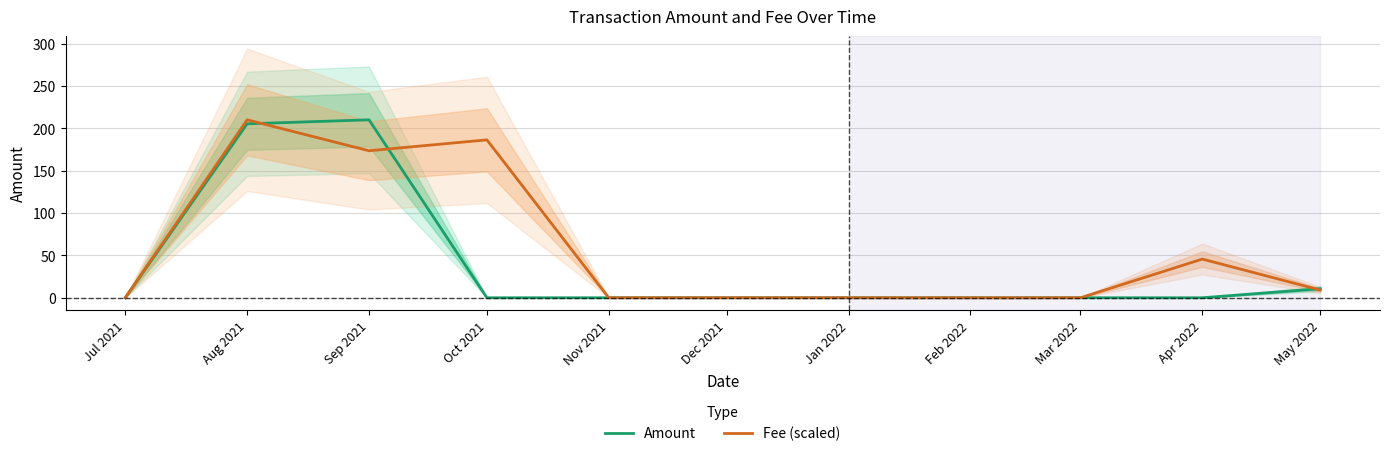

List the series in order of their peak value, highest first.

Amount, Fee (scaled)